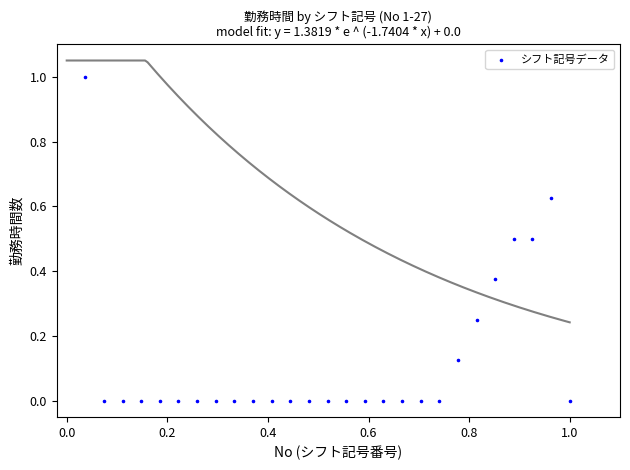

What is the range of X values (max minus min)?

1.0